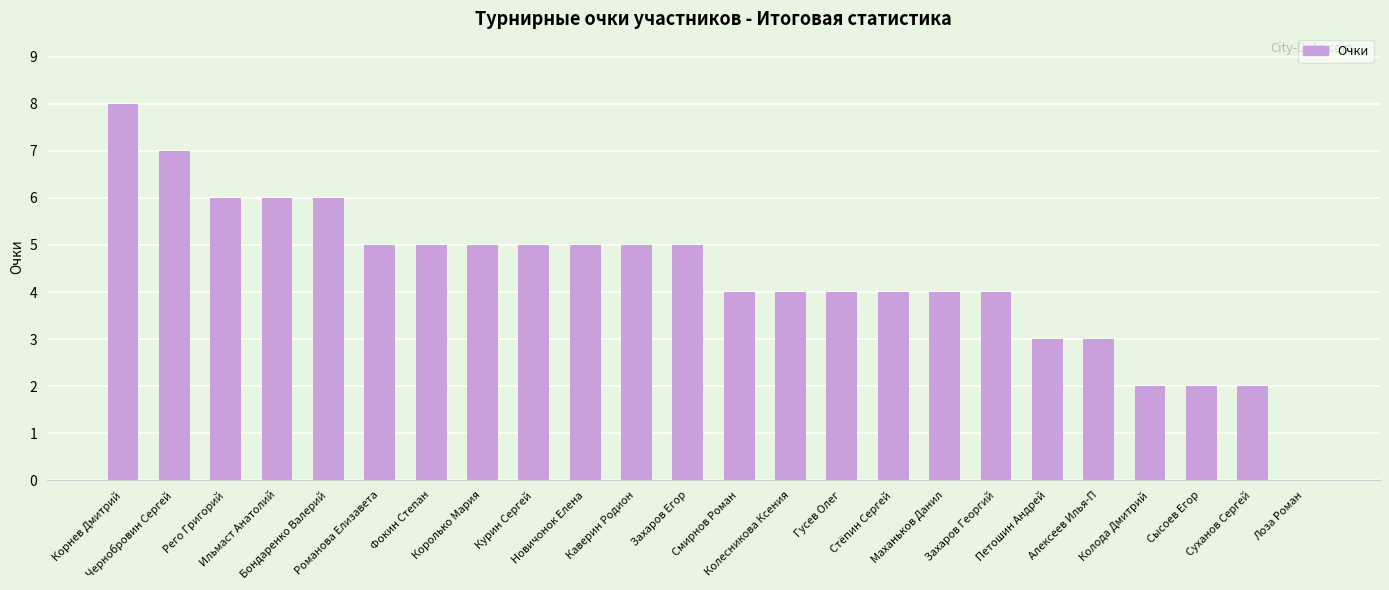

What is the sum of all values?

104